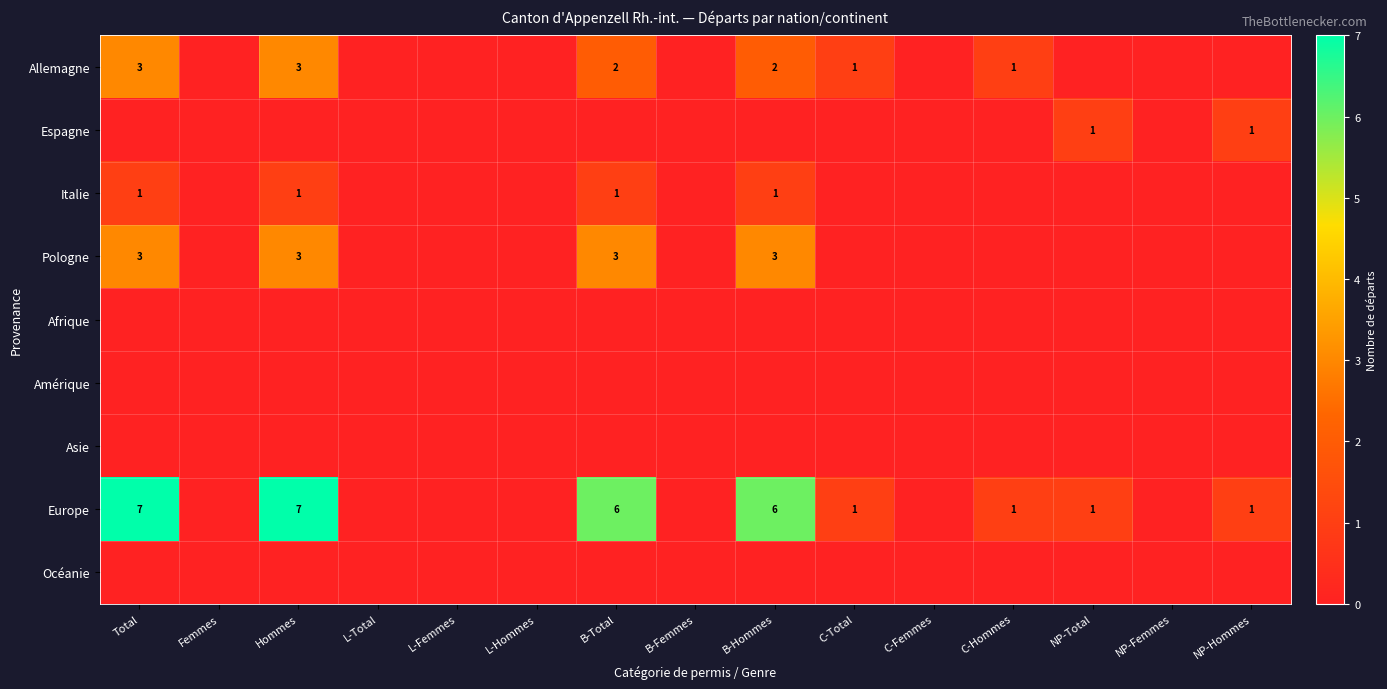

What is the sum of the Europe values at Femmes and NP-Total?

1